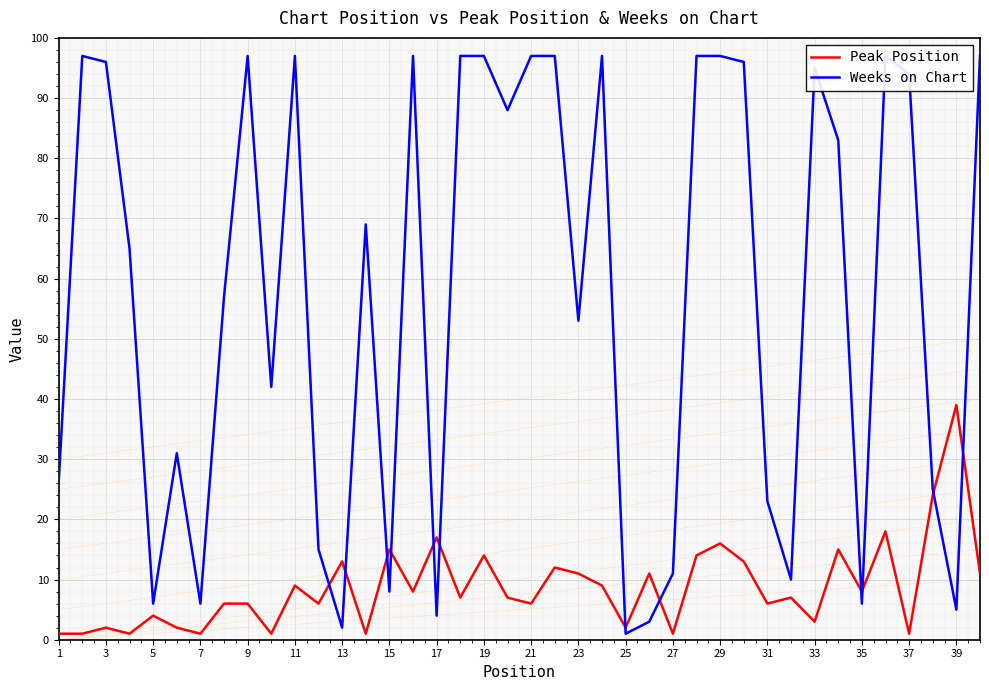

List the series in order of their overall mean, highest first.

Weeks on Chart, Peak Position